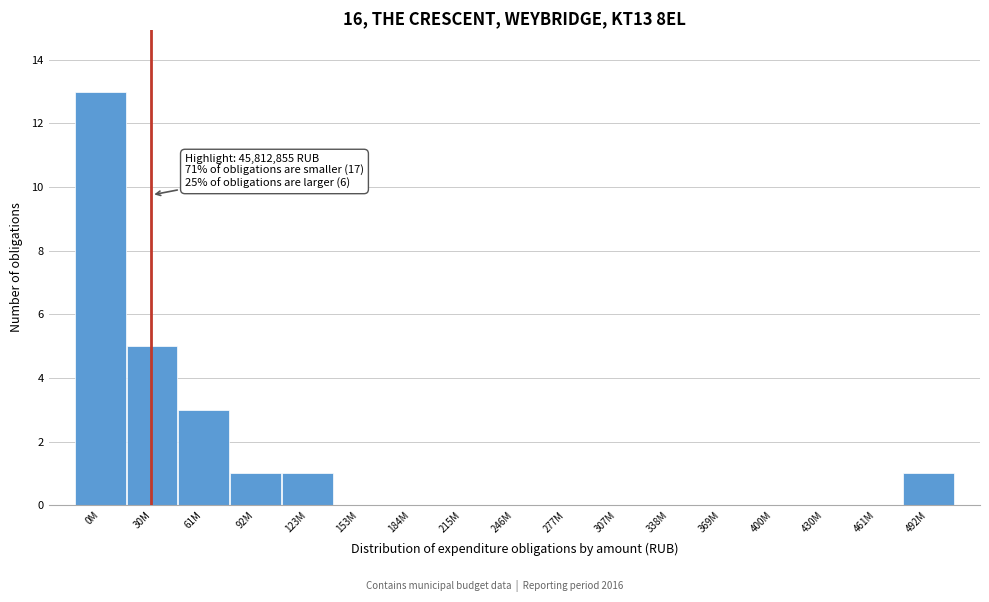

Reading left to right, what are all the values shown in this chart?

0M=13	30M=5	61M=3	92M=1	123M=1	153M=0	184M=0	215M=0	246M=0	277M=0	307M=0	338M=0	369M=0	400M=0	430M=0	461M=0	492M=1